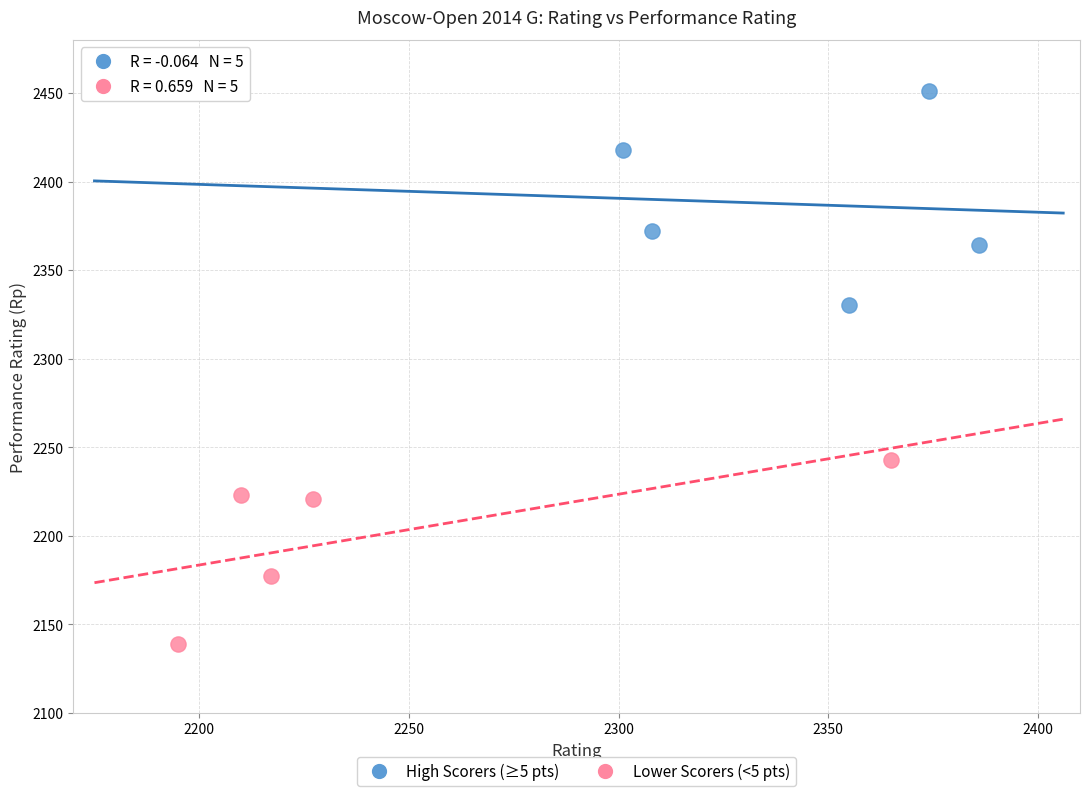

Which series reaches the minimum Y coordinate?

Lower Scorers (<5 pts)